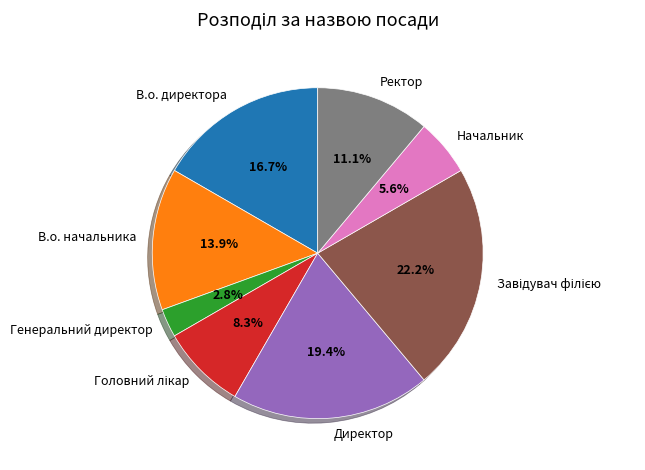

What is the smallest slice in the pie chart?

Генеральний директор